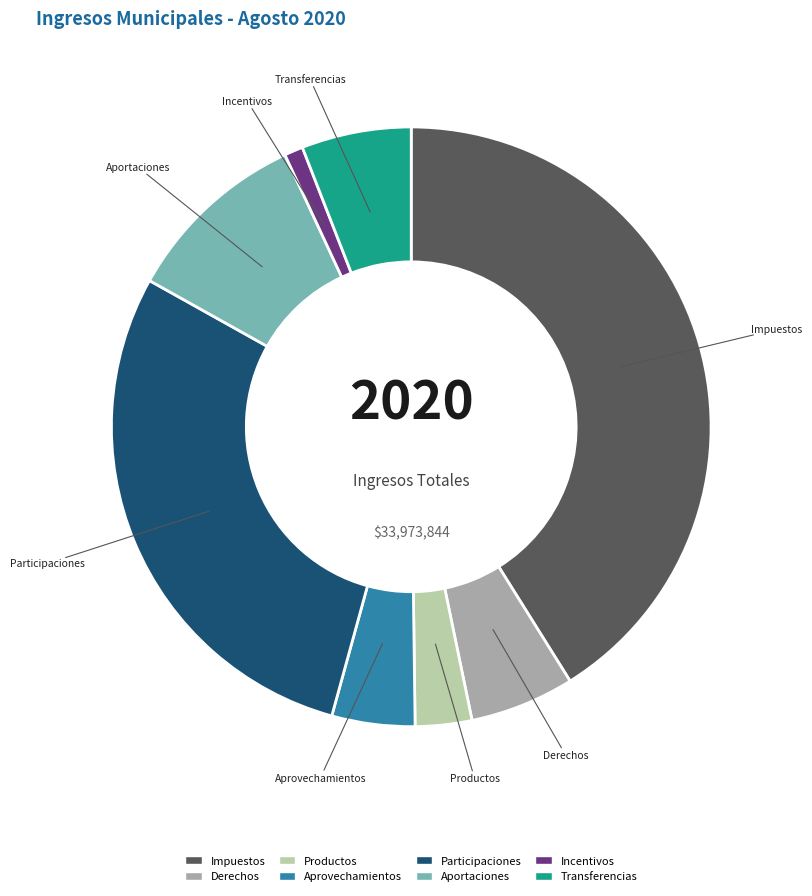

Does any single category account for the majority?

No